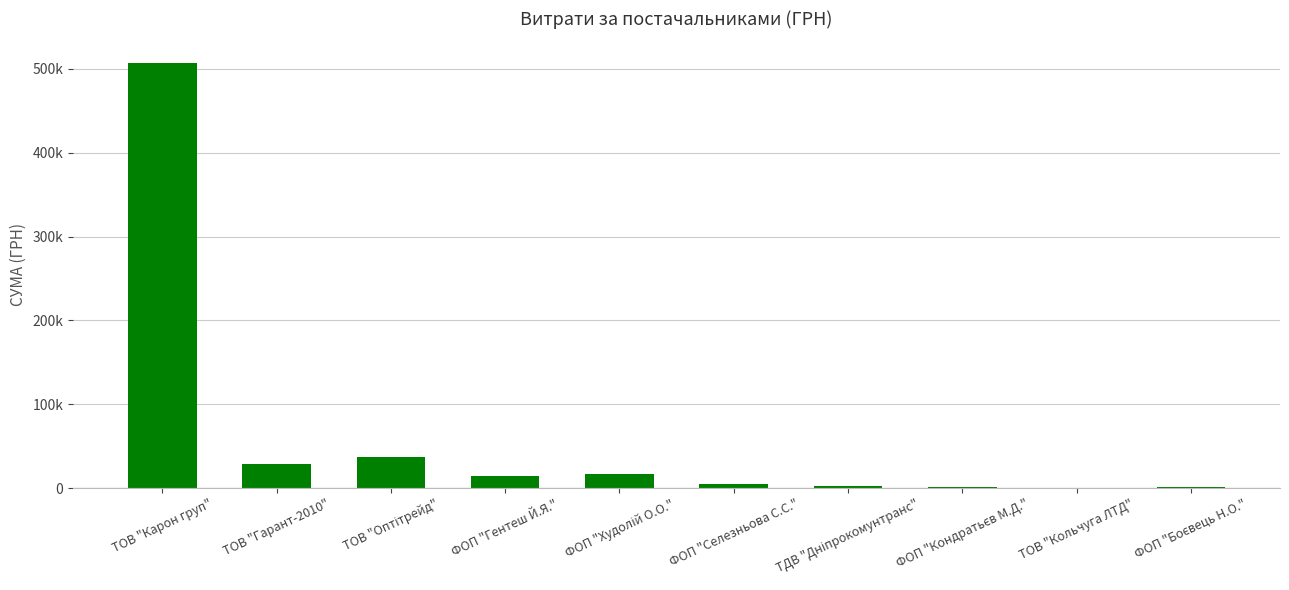

The value at ФОП "Гентеш Й.Я." is 3241.3. True or false?

False